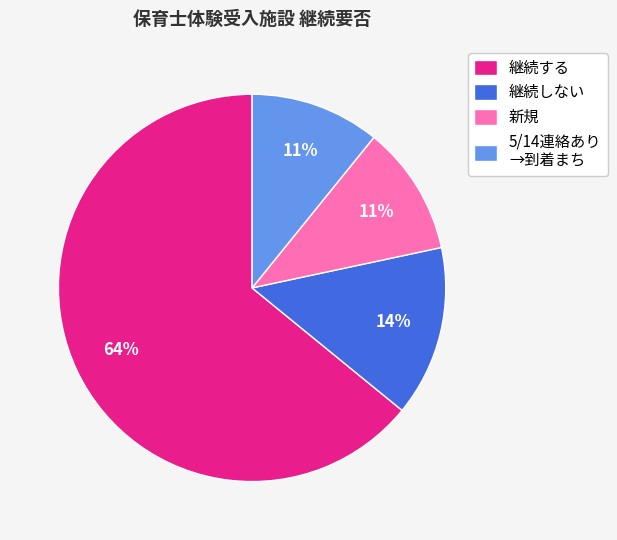

True or false: 新規 accounts for 20% of the total.

False